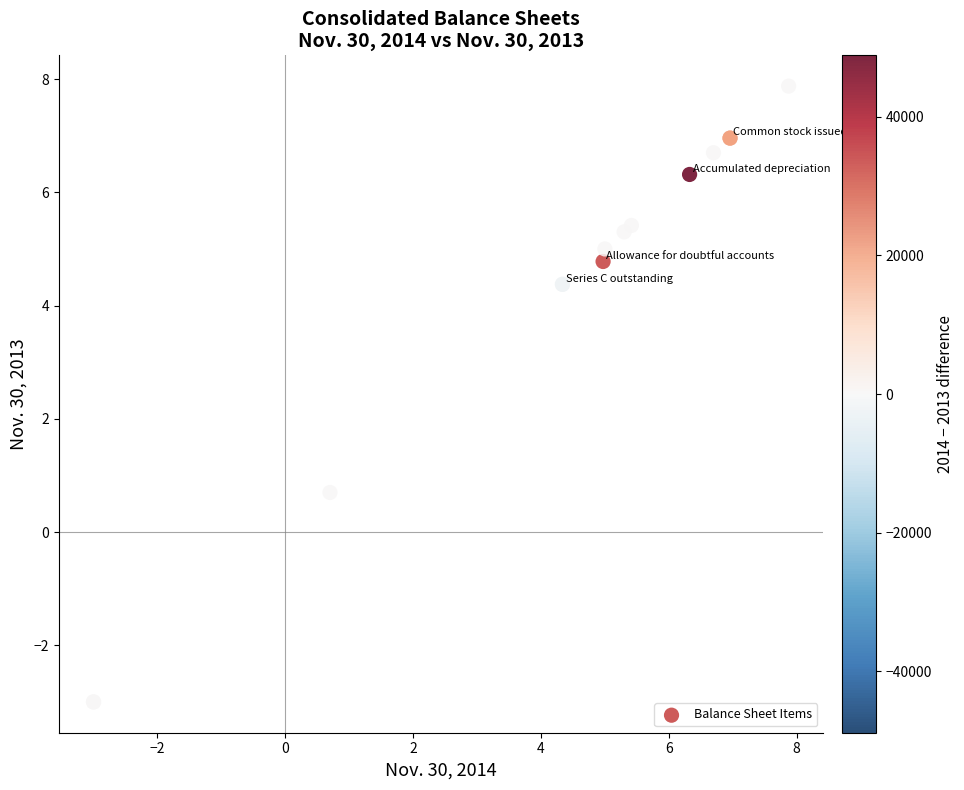

What Y value in the scatter plot is closest to 2?

0.7